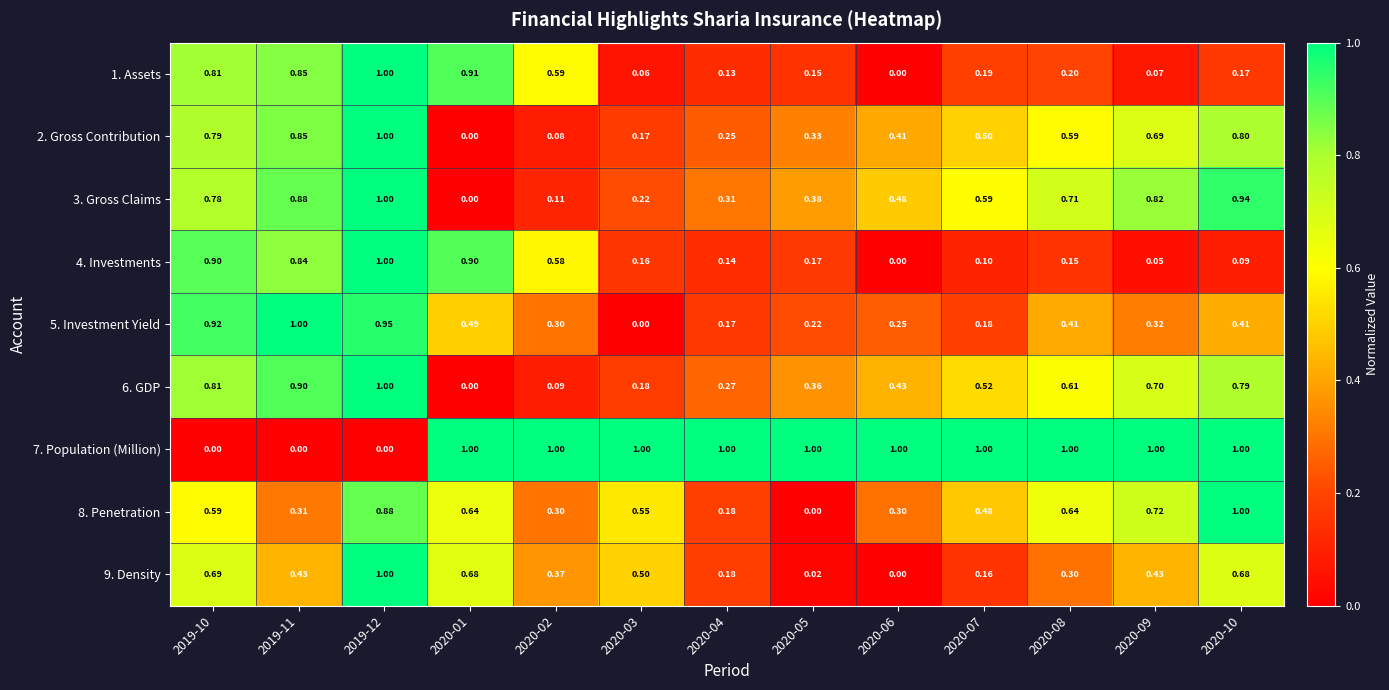

Is the value of 7. Population (Million) at 2020-01 greater than the value of 5. Investment Yield at 2020-05?

Yes